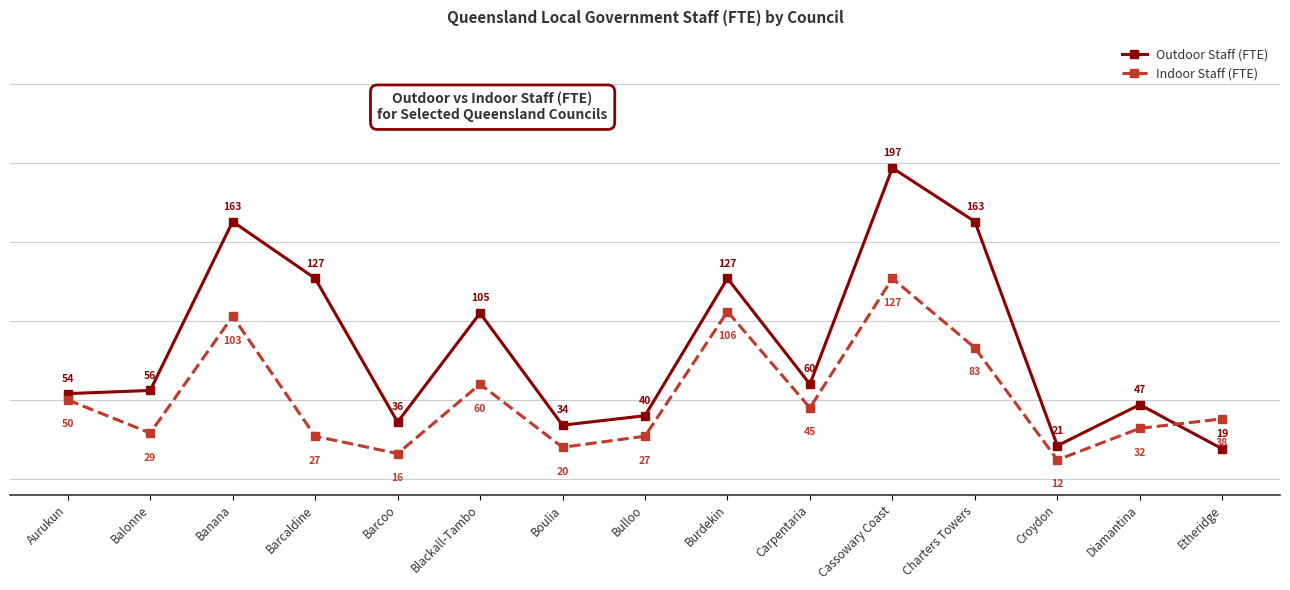

Reading right to left, extract all data points from this chart.

Outdoor Staff (FTE): 19	47	21	163	197	60	127	40	34	105	36	127	163	56	54
Indoor Staff (FTE): 38	32	12	83	127	45	106	27	20	60	16	27	103	29	50